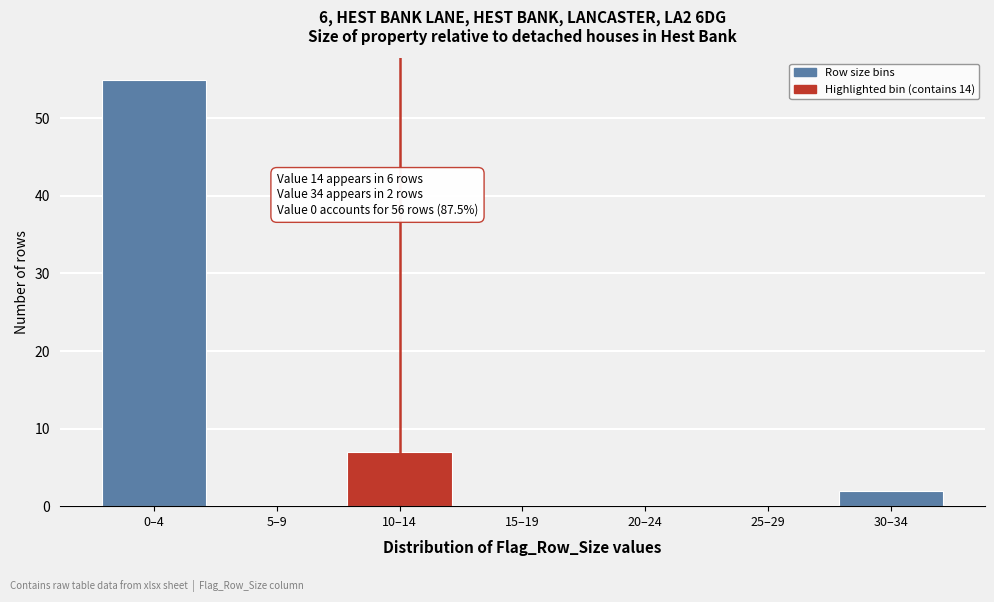

Reading left to right, transcribe all the data shown in this chart.

0–4=55	5–9=0	10–14=7	15–19=0	20–24=0	25–29=0	30–34=2